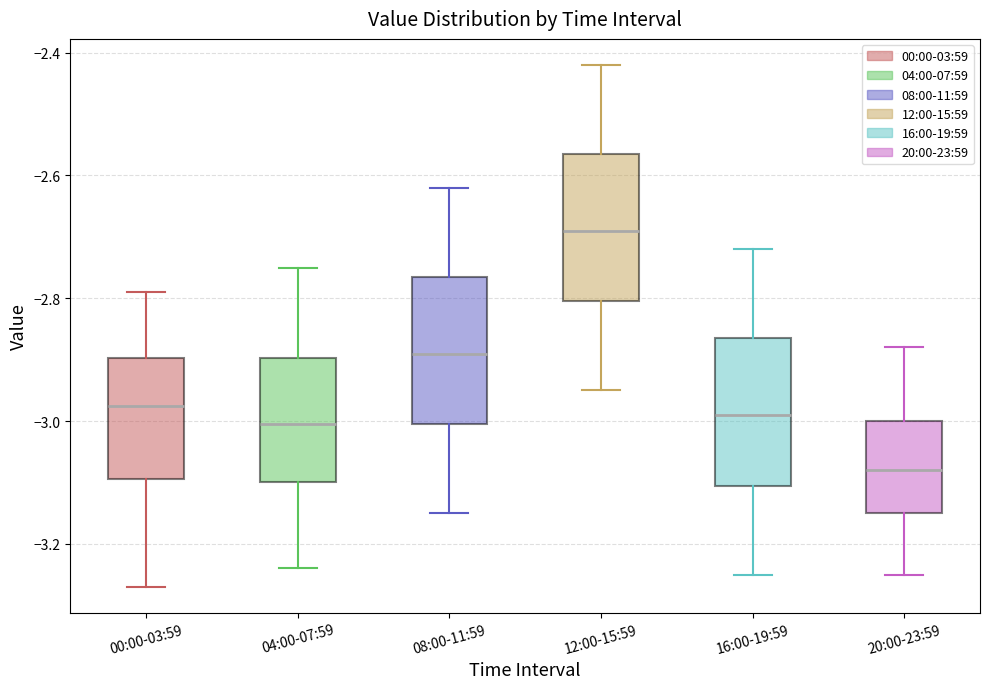

Where does the median line of the box for 20:00-23:59 sit on the y-axis? The values are not printed on the chart, so give them approximately, as read against the axis.

-3.08